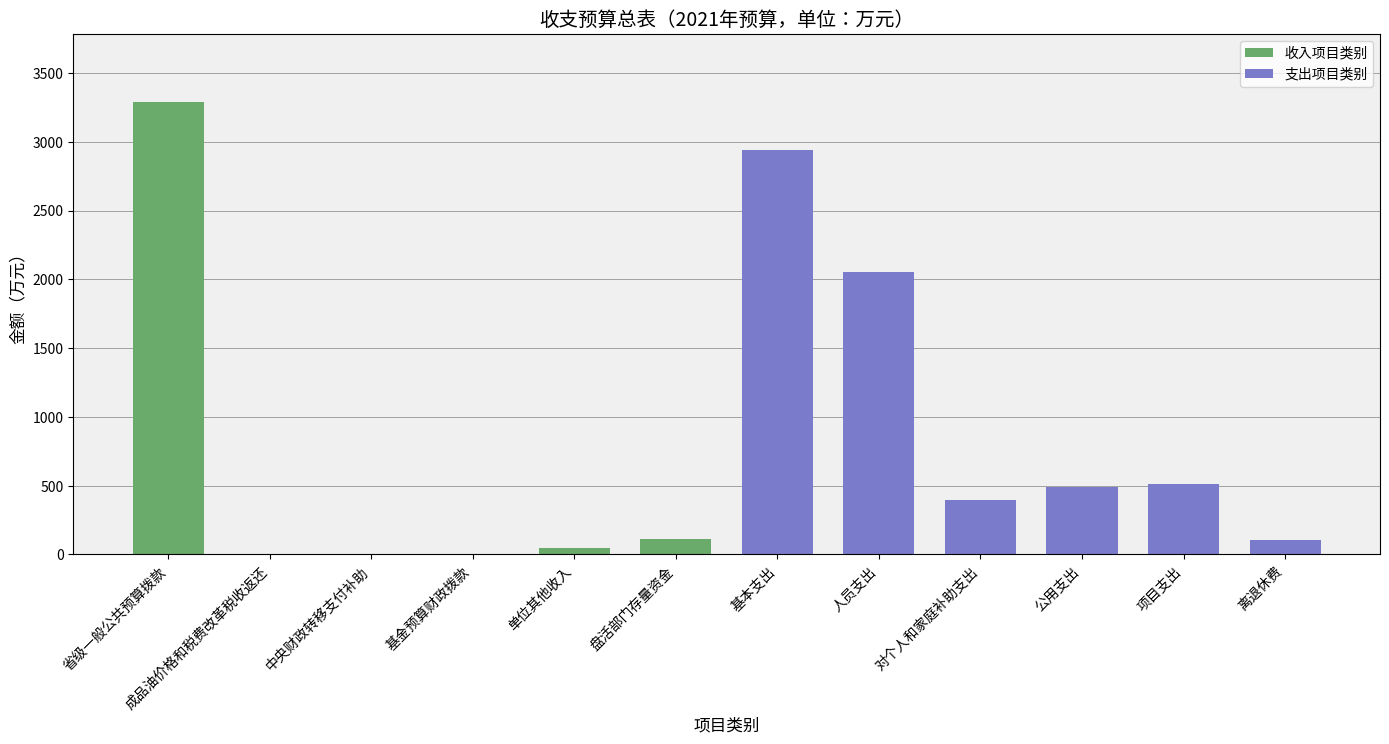

Count the number of data series in this chart.

2